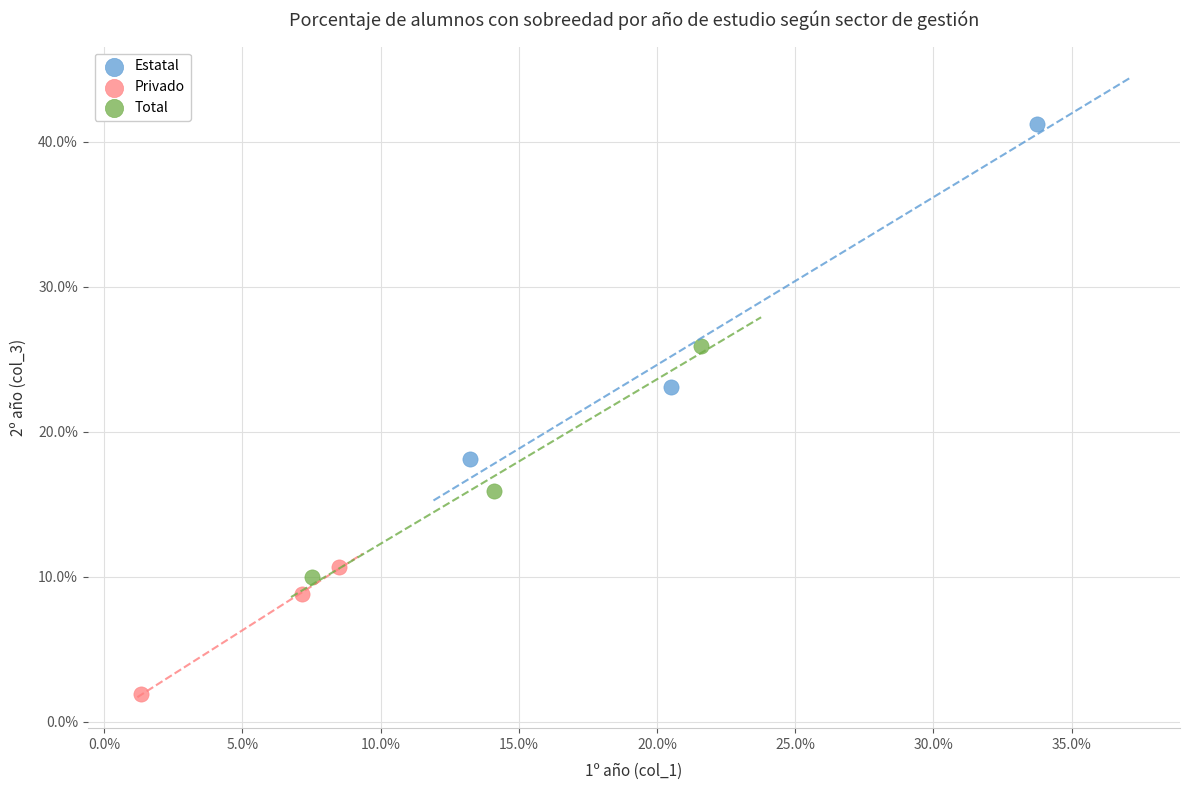

Which series reaches the minimum Y coordinate?

Privado